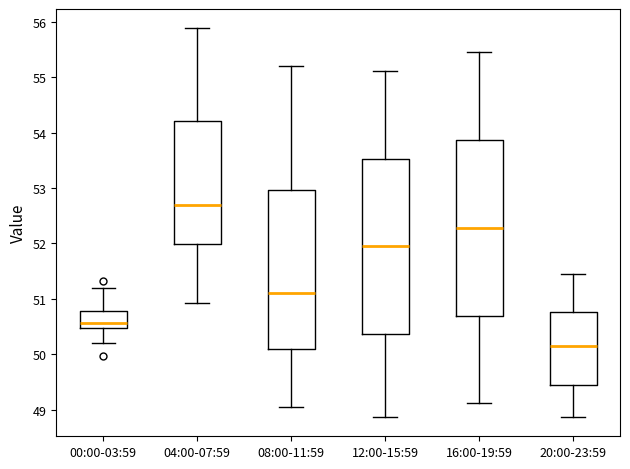

Reading left to right, read every box against the y-axis: the position of its median line, the range the box covers, and the ends of its whiskers. The values are not printed on the chart, so give them approximately, as read against the axis.

00:00-03:59: median 50.6, box 50.5 to 50.8, whiskers 50.2 to 51.2
04:00-07:59: median 52.7, box 52.0 to 54.2, whiskers 50.9 to 55.9
08:00-11:59: median 51.1, box 50.1 to 53.0, whiskers 49.1 to 55.2
12:00-15:59: median 52.0, box 50.4 to 53.5, whiskers 48.9 to 55.1
16:00-19:59: median 52.3, box 50.7 to 53.9, whiskers 49.1 to 55.5
20:00-23:59: median 50.2, box 49.4 to 50.8, whiskers 48.9 to 51.5